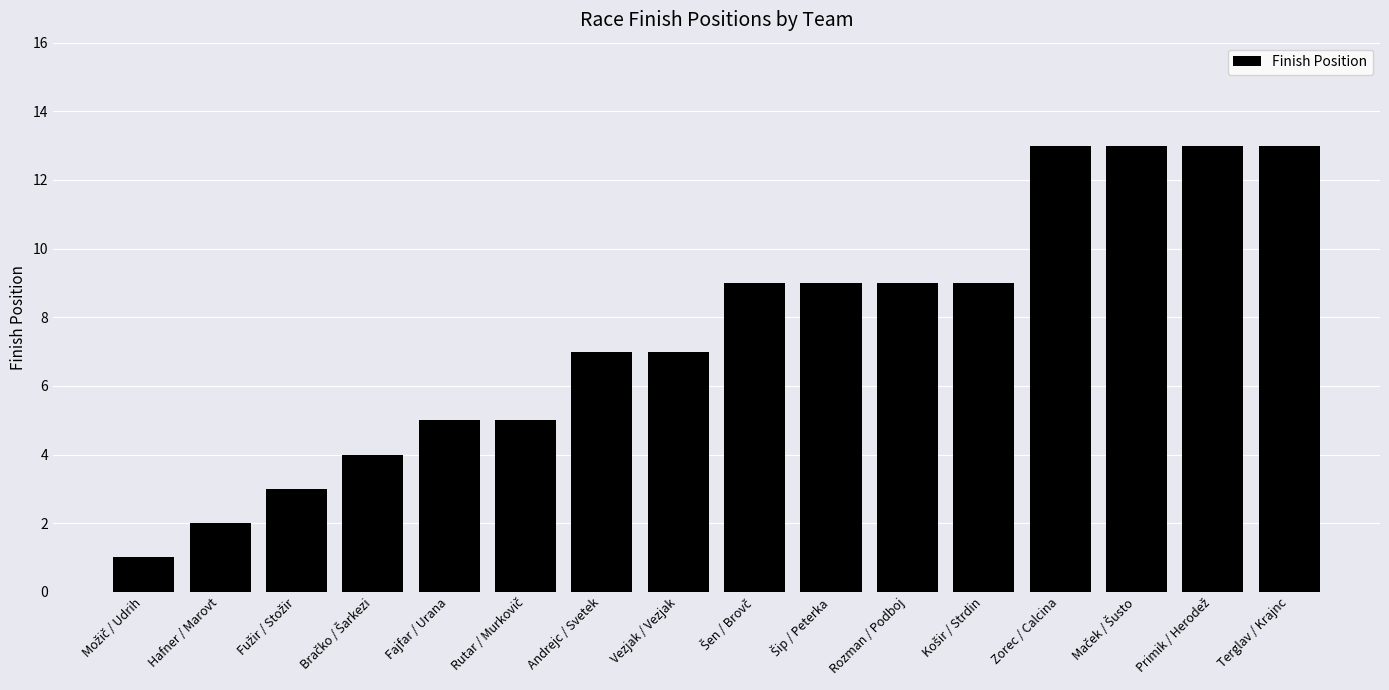

What is the sum of all values?

122